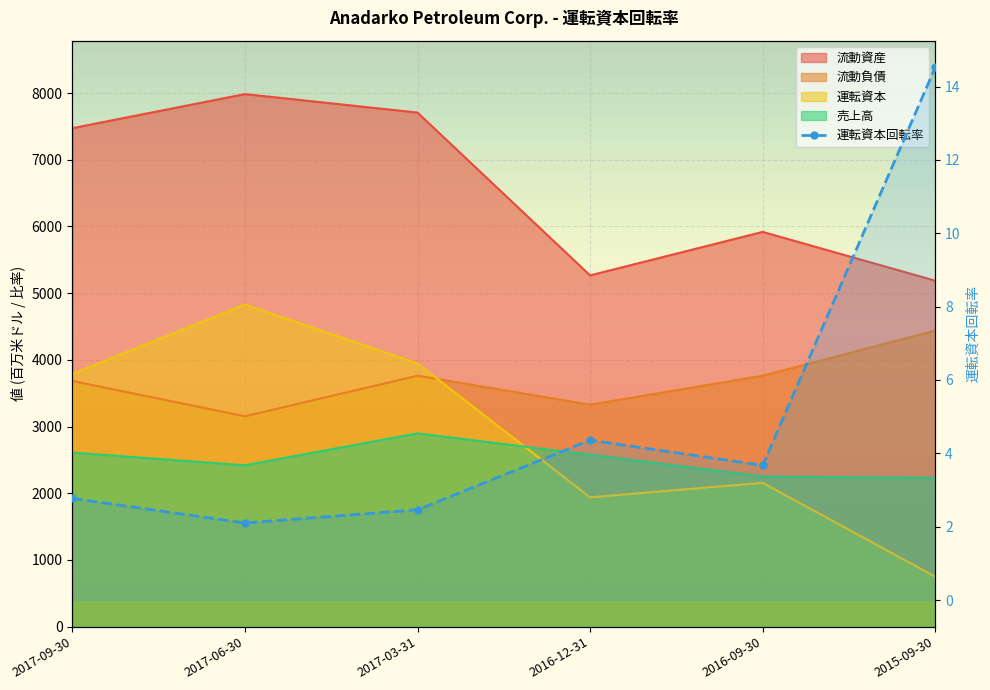

What is the minimum value shown in the chart?

2.1